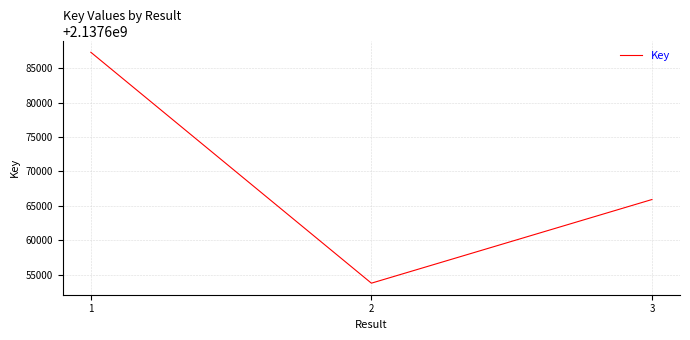

What is the ratio of the value at 1 to the value at 2?

1.0